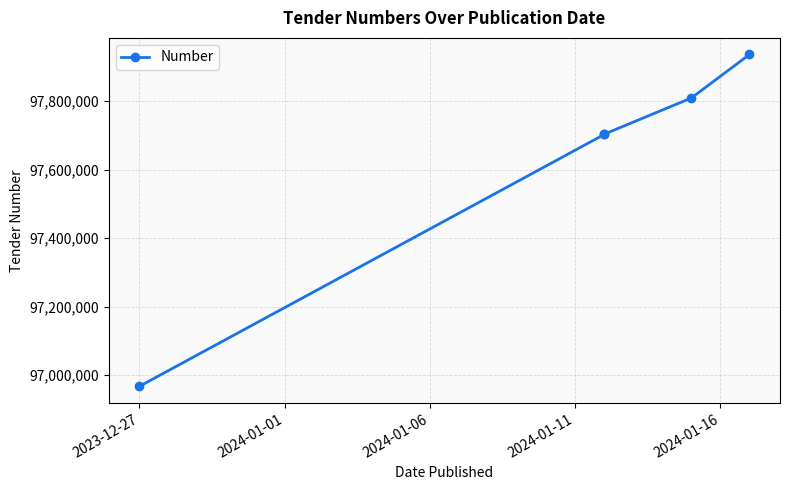

What position from the left is 2024-01-16?

5